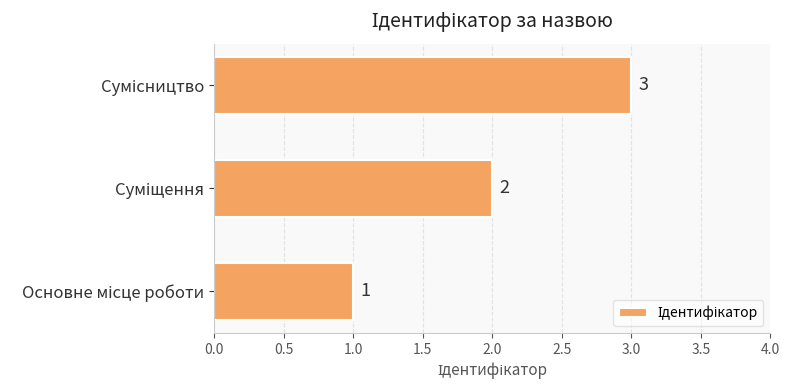

Count the values in the range 1 to 3.

3